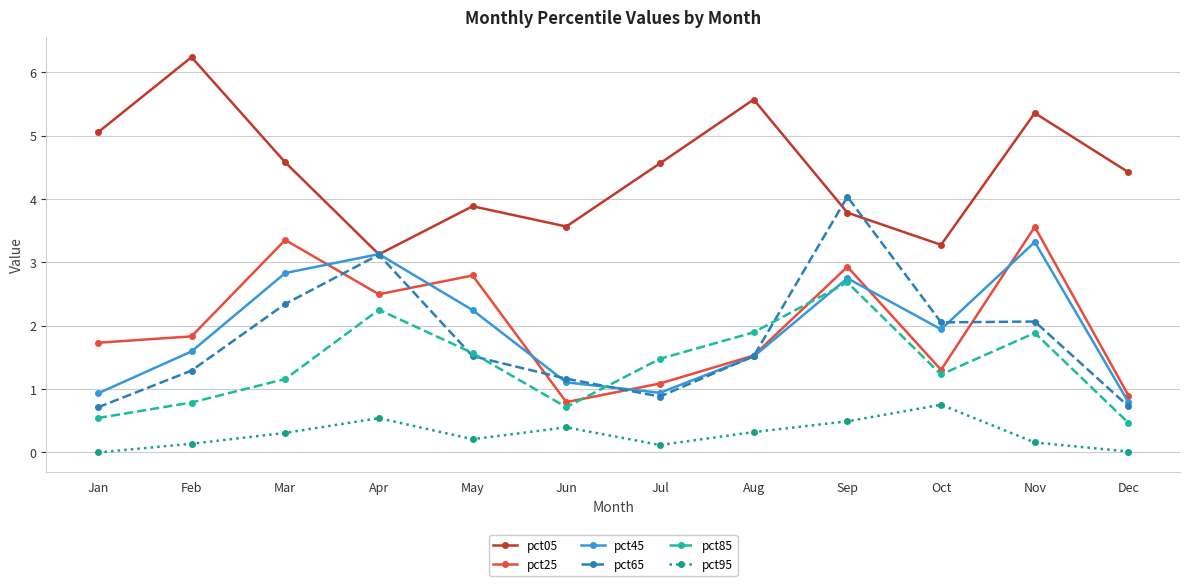

At how many categories does at least one series exceed 1?

12